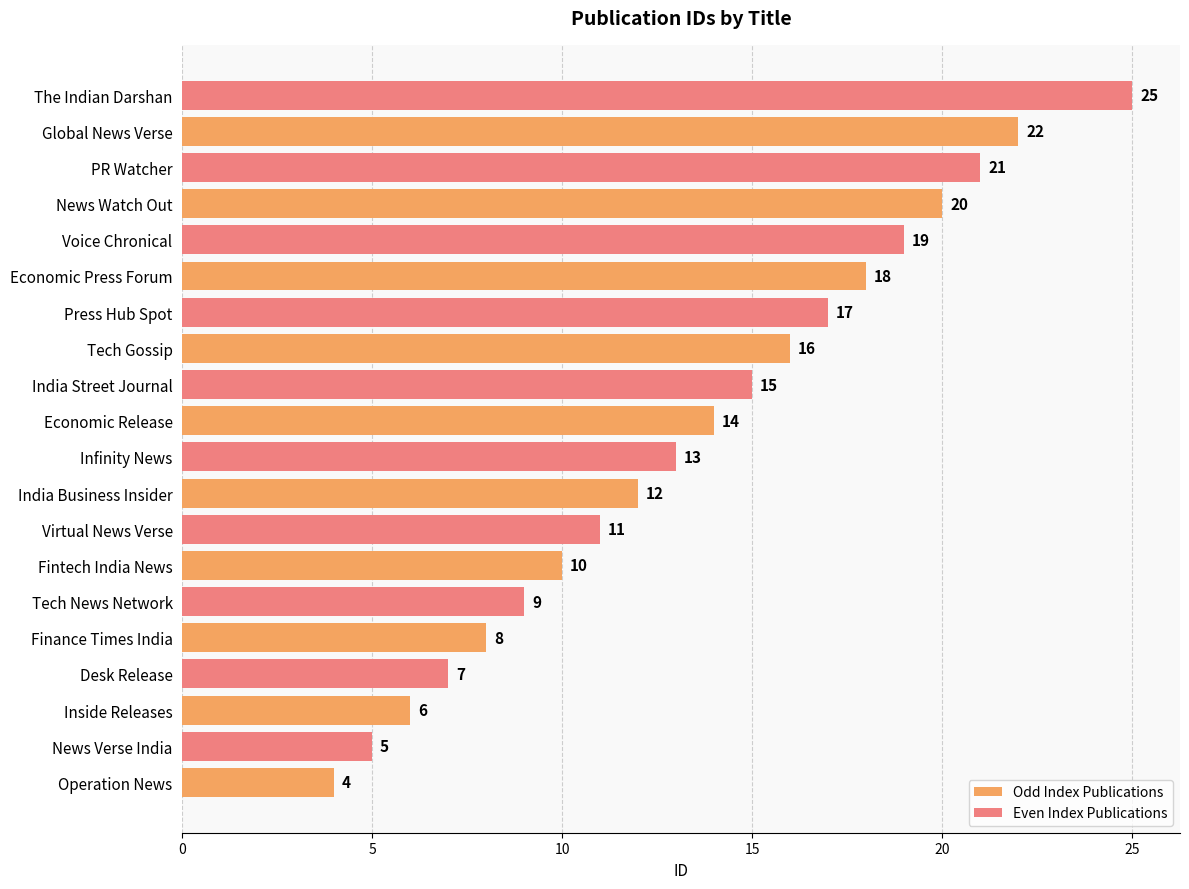

Which category has the highest value in the Odd Index Publications series?

Global News Verse